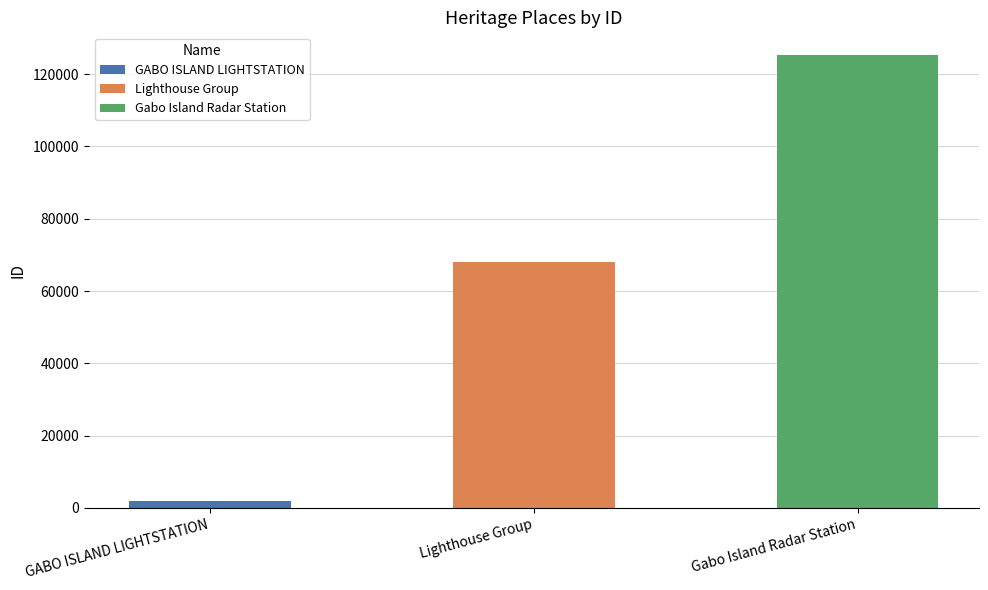

What is the label of the 2nd bar from the left?

Lighthouse Group